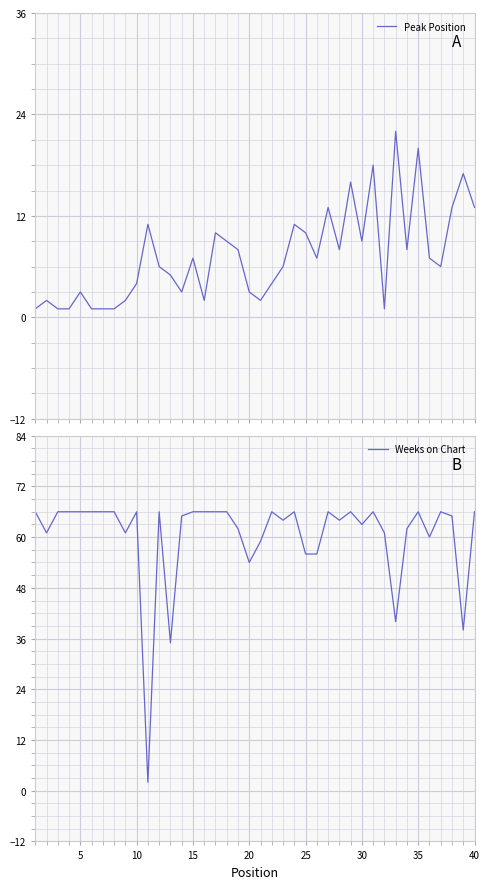

What is the difference between the second highest and second lowest values in the Weeks on Chart series?

31